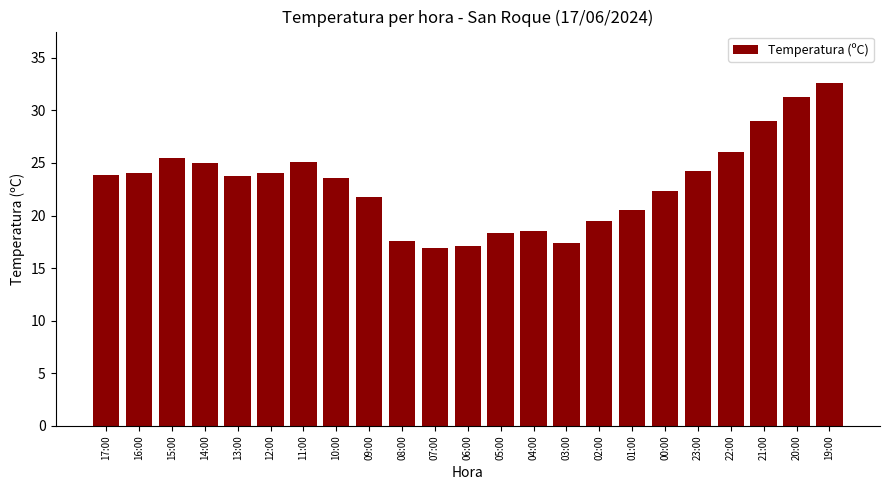

At which category does the chart reach its peak across all series?

19:00